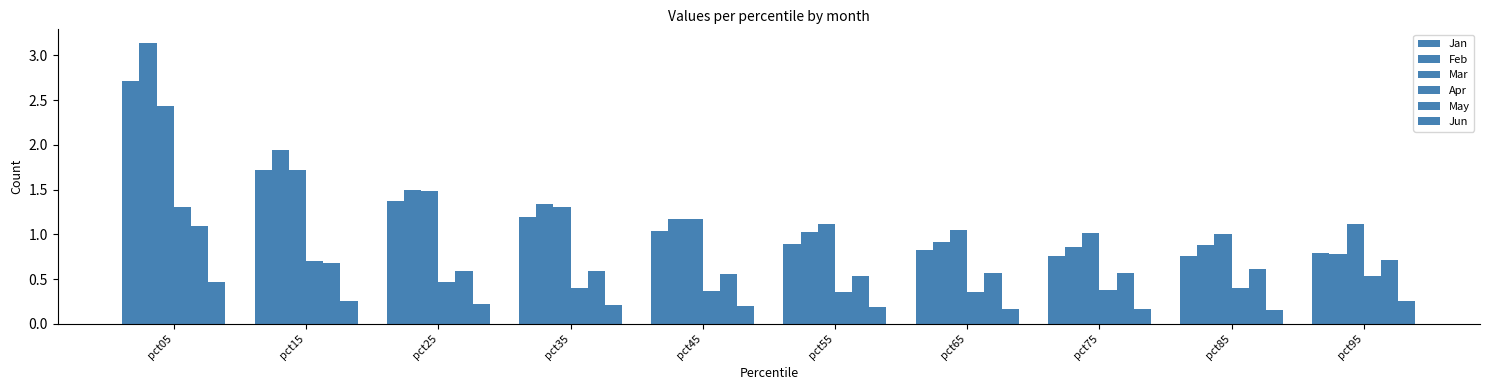

Which series changed the most between pct05 and pct95?

Feb